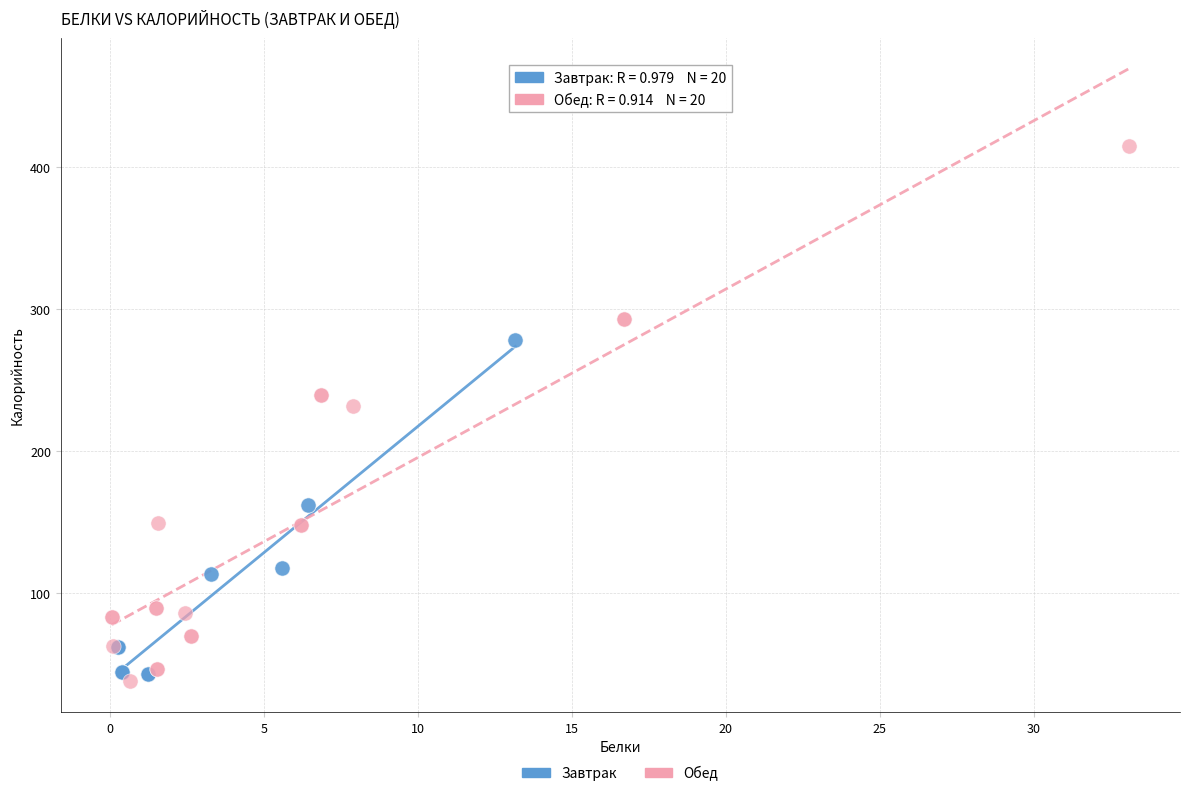

Which series has the largest Y range (max minus min)?

Обед